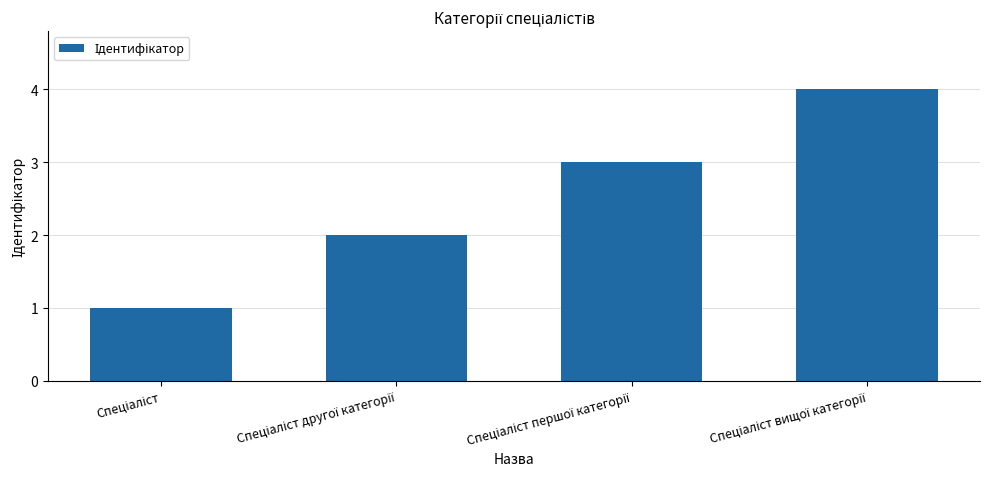

How many distinct data groups are displayed?

1